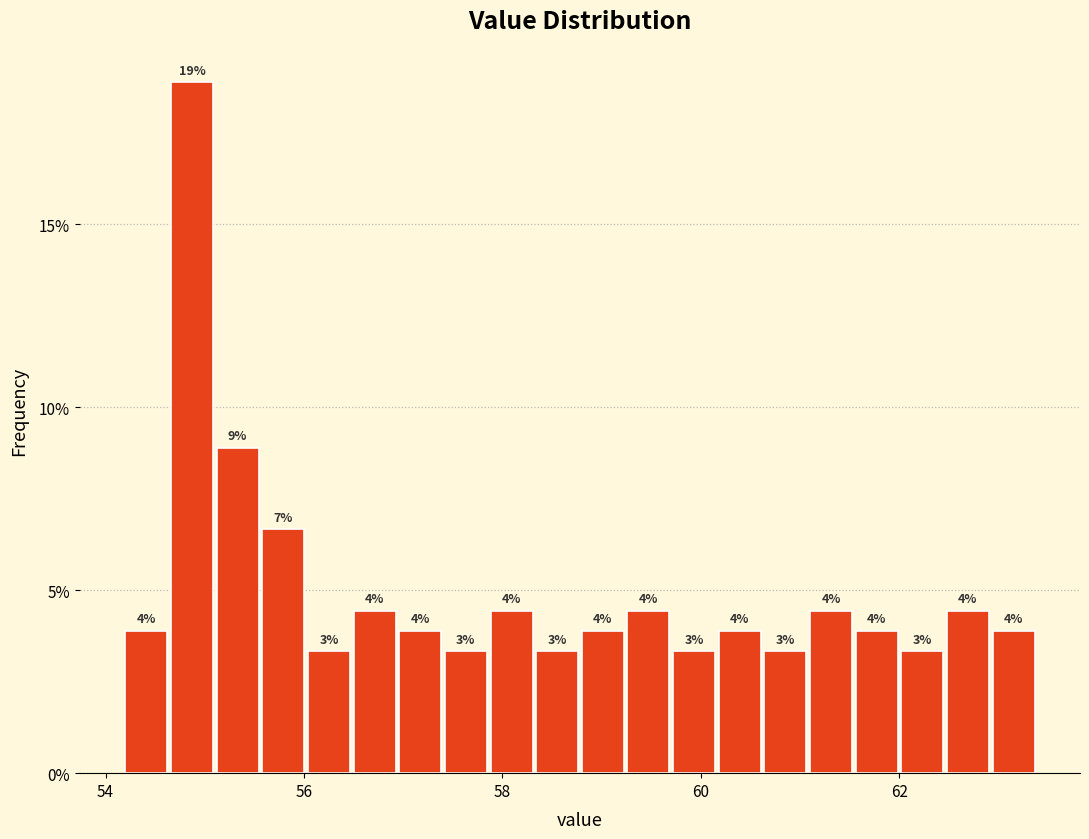

Around what value on the x-axis is the tallest bar? Give the approximate position of its centre, as read against the axis.

54.8